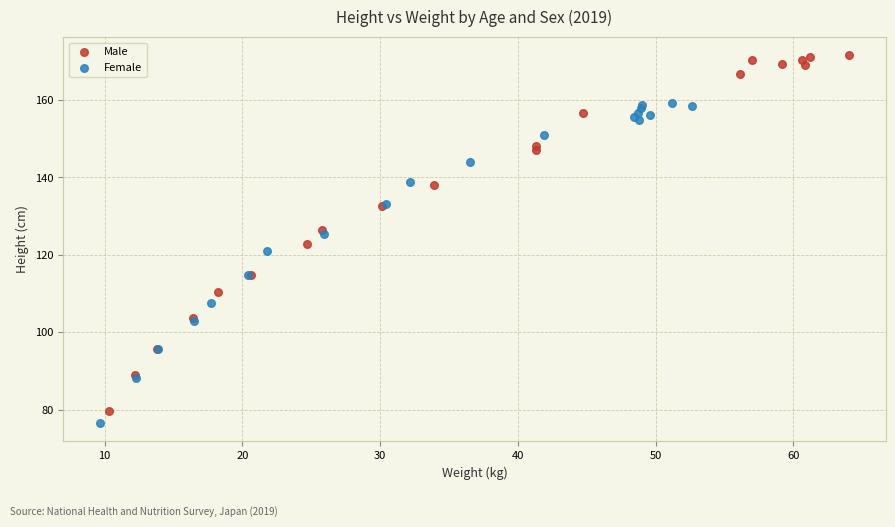

Which series has the widest spread of Y values?

Male